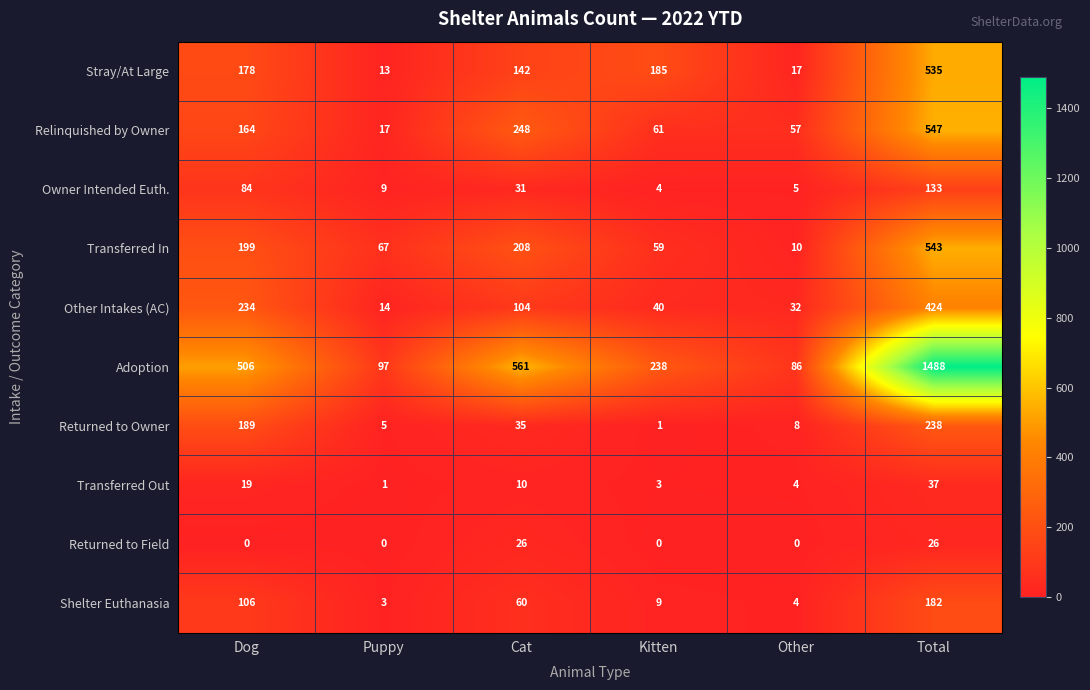

What is the difference between the maximum and minimum values in the Transferred Out series?

36